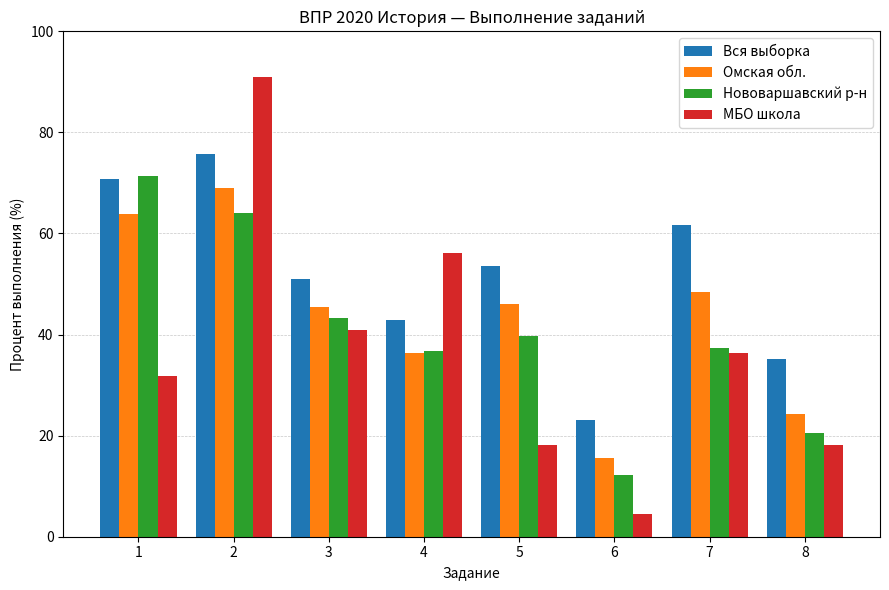

Is the value of Нововаршавский р-н at 5 greater than the value of Вся выборка at 2?

No